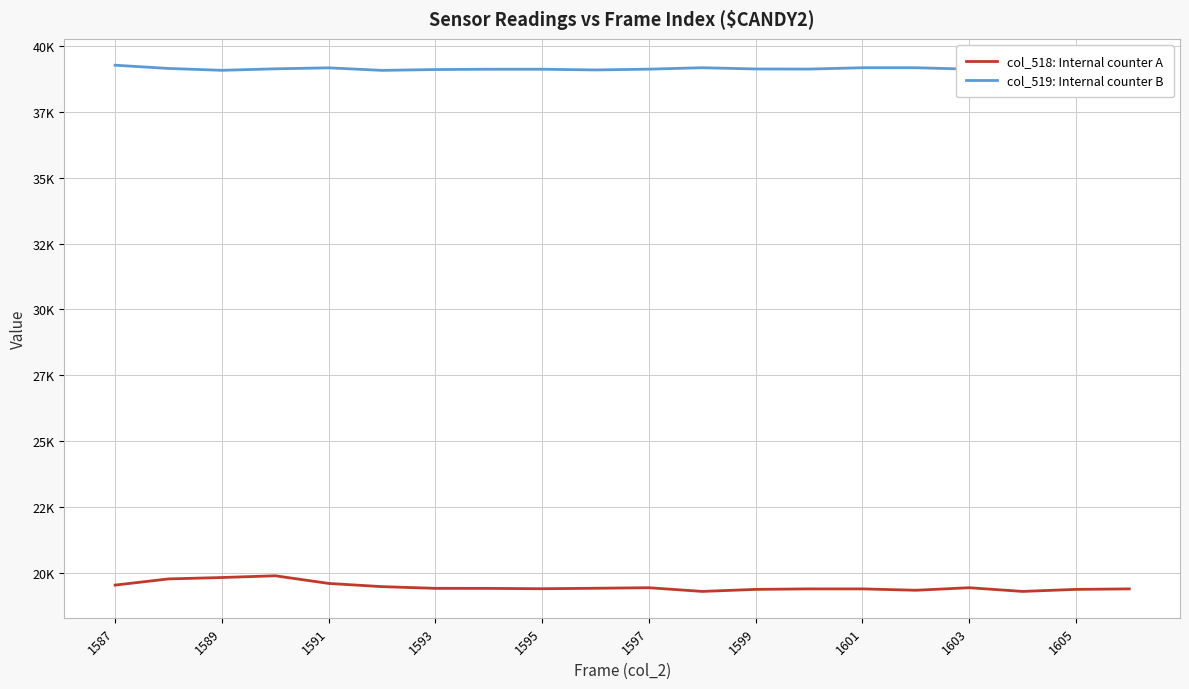

Is this an area chart (filled region under the line)?

No